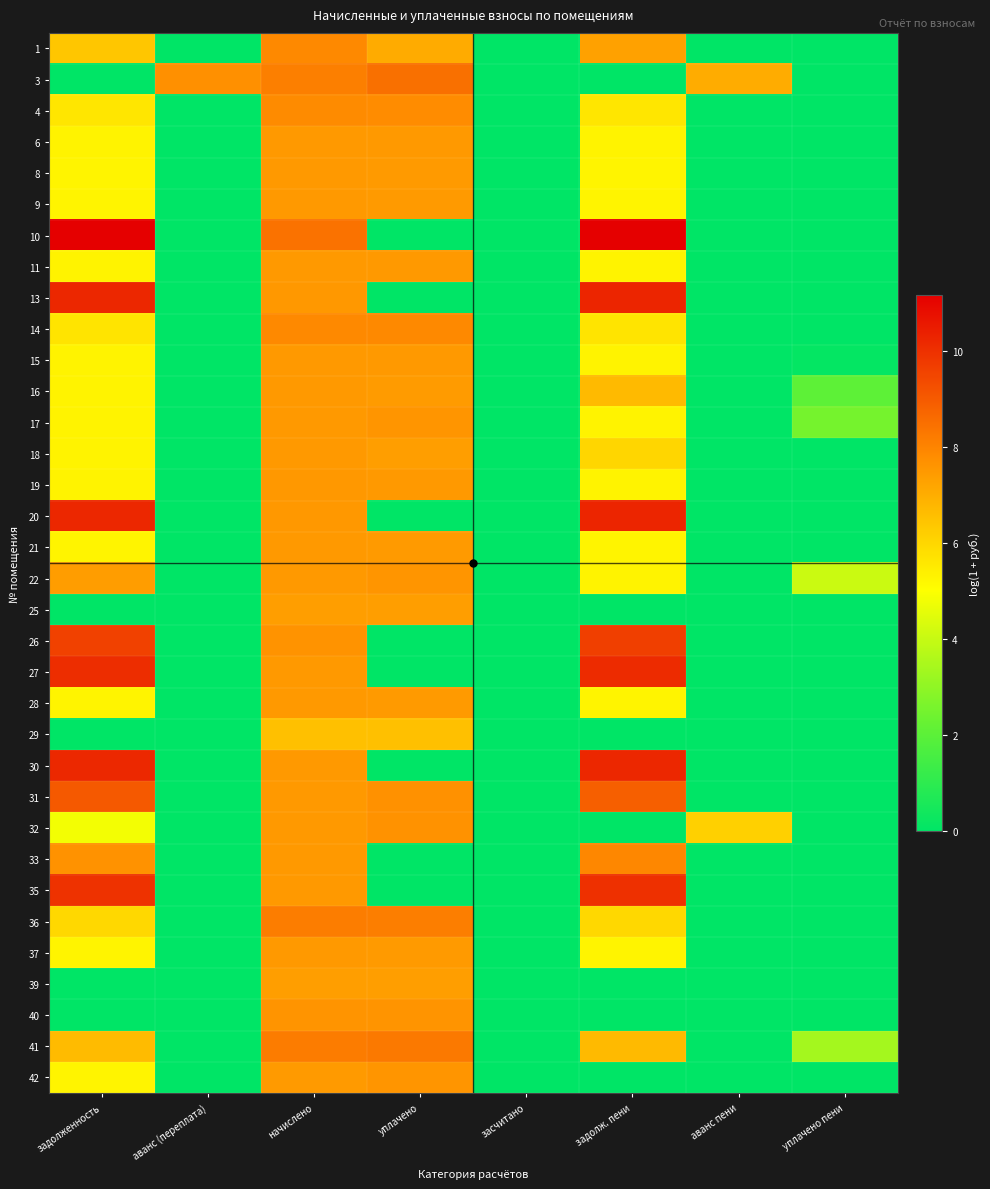

Reading left to right, extract all data points from this chart.

1: задолженность=6.4	аванс (переплата)=0.0	начислено=7.9	уплачено=7.1	засчитано=0.0	задолж. пени=7.3	аванс пени=0.0	уплачено пени=0.0
3: задолженность=0.0	аванс (переплата)=7.7	начислено=8.1	уплачено=8.5	засчитано=0.0	задолж. пени=0.0	аванс пени=7.0	уплачено пени=0.0
4: задолженность=5.6	аванс (переплата)=0.0	начислено=7.8	уплачено=7.8	засчитано=0.0	задолж. пени=5.6	аванс пени=0.0	уплачено пени=0.0
6: задолженность=5.3	аванс (переплата)=0.0	начислено=7.5	уплачено=7.5	засчитано=0.0	задолж. пени=5.3	аванс пени=0.0	уплачено пени=0.0
8: задолженность=5.3	аванс (переплата)=0.0	начислено=7.5	уплачено=7.5	засчитано=0.0	задолж. пени=5.3	аванс пени=0.0	уплачено пени=0.0
9: задолженность=5.3	аванс (переплата)=0.0	начислено=7.5	уплачено=7.5	засчитано=0.0	задолж. пени=5.3	аванс пени=0.0	уплачено пени=0.0
10: задолженность=11.1	аванс (переплата)=0.0	начислено=8.4	уплачено=0.0	засчитано=0.0	задолж. пени=11.2	аванс пени=0.0	уплачено пени=0.0
11: задолженность=5.3	аванс (переплата)=0.0	начислено=7.5	уплачено=7.5	засчитано=0.0	задолж. пени=5.3	аванс пени=0.0	уплачено пени=0.0
13: задолженность=10.2	аванс (переплата)=0.0	начислено=7.5	уплачено=0.0	засчитано=0.0	задолж. пени=10.3	аванс пени=0.0	уплачено пени=0.0
14: задолженность=5.7	аванс (переплата)=0.0	начислено=7.9	уплачено=7.9	засчитано=0.0	задолж. пени=5.7	аванс пени=0.0	уплачено пени=0.0
15: задолженность=5.3	аванс (переплата)=0.0	начислено=7.5	уплачено=7.5	засчитано=0.0	задолж. пени=5.3	аванс пени=0.0	уплачено пени=0.1
16: задолженность=5.3	аванс (переплата)=0.0	начислено=7.5	уплачено=7.4	засчитано=0.0	задолж. пени=6.7	аванс пени=0.0	уплачено пени=2.1
17: задолженность=5.3	аванс (переплата)=0.0	начислено=7.5	уплачено=7.6	засчитано=0.0	задолж. пени=5.3	аванс пени=0.0	уплачено пени=2.5
18: задолженность=5.3	аванс (переплата)=0.0	начислено=7.5	уплачено=7.4	засчитано=0.0	задолж. пени=6.0	аванс пени=0.0	уплачено пени=0.0
19: задолженность=5.3	аванс (переплата)=0.0	начислено=7.5	уплачено=7.5	засчитано=0.0	задолж. пени=5.3	аванс пени=0.0	уплачено пени=0.0
20: задолженность=10.2	аванс (переплата)=0.0	начислено=7.5	уплачено=0.0	засчитано=0.0	задолж. пени=10.3	аванс пени=0.0	уплачено пени=0.0
21: задолженность=5.3	аванс (переплата)=0.0	начислено=7.5	уплачено=7.5	засчитано=0.0	задолж. пени=5.3	аванс пени=0.0	уплачено пени=0.0
22: задолженность=7.4	аванс (переплата)=0.0	начислено=7.5	уплачено=7.6	засчитано=0.0	задолж. пени=5.3	аванс пени=0.0	уплачено пени=4.1
25: задолженность=0.0	аванс (переплата)=0.0	начислено=7.4	уплачено=7.4	засчитано=0.0	задолж. пени=0.0	аванс пени=0.0	уплачено пени=0.0
26: задолженность=9.6	аванс (переплата)=0.0	начислено=7.6	уплачено=0.0	засчитано=0.0	задолж. пени=9.7	аванс пени=0.0	уплачено пени=0.0
27: задолженность=10.1	аванс (переплата)=0.0	начислено=7.5	уплачено=0.0	засчитано=0.0	задолж. пени=10.1	аванс пени=0.0	уплачено пени=0.0
28: задолженность=5.3	аванс (переплата)=0.0	начислено=7.5	уплачено=7.5	засчитано=0.0	задолж. пени=5.3	аванс пени=0.0	уплачено пени=0.0
29: задолженность=0.0	аванс (переплата)=0.0	начислено=6.5	уплачено=6.5	засчитано=0.0	задолж. пени=0.0	аванс пени=0.0	уплачено пени=0.0
30: задолженность=10.2	аванс (переплата)=0.0	начислено=7.5	уплачено=0.0	засчитано=0.0	задолж. пени=10.2	аванс пени=0.0	уплачено пени=0.0
31: задолженность=9.0	аванс (переплата)=0.0	начислено=7.5	уплачено=7.7	засчитано=0.0	задолж. пени=8.9	аванс пени=0.0	уплачено пени=0.0
32: задолженность=4.8	аванс (переплата)=0.0	начислено=7.5	уплачено=7.7	засчитано=0.0	задолж. пени=0.0	аванс пени=6.2	уплачено пени=0.0
33: задолженность=7.7	аванс (переплата)=0.0	начислено=7.5	уплачено=0.0	засчитано=0.0	задолж. пени=7.9	аванс пени=0.0	уплачено пени=0.0
35: задолженность=10.0	аванс (переплата)=0.0	начислено=7.5	уплачено=0.0	засчитано=0.0	задолж. пени=10.0	аванс пени=0.0	уплачено пени=0.0
36: задолженность=6.0	аванс (переплата)=0.0	начислено=8.2	уплачено=8.2	засчитано=0.0	задолж. пени=6.0	аванс пени=0.0	уплачено пени=0.0
37: задолженность=5.3	аванс (переплата)=0.0	начислено=7.5	уплачено=7.5	засчитано=0.0	задолж. пени=5.3	аванс пени=0.0	уплачено пени=0.0
39: задолженность=0.0	аванс (переплата)=0.0	начислено=7.4	уплачено=7.4	засчитано=0.0	задолж. пени=0.0	аванс пени=0.0	уплачено пени=0.0
40: задолженность=0.0	аванс (переплата)=0.0	начислено=7.6	уплачено=7.6	засчитано=0.0	задолж. пени=0.0	аванс пени=0.0	уплачено пени=0.0
41: задолженность=6.7	аванс (переплата)=0.0	начислено=8.2	уплачено=8.3	засчитано=0.0	задолж. пени=6.7	аванс пени=0.0	уплачено пени=3.4
42: задолженность=5.3	аванс (переплата)=0.0	начислено=7.5	уплачено=7.6	засчитано=0.0	задолж. пени=0.0	аванс пени=0.0	уплачено пени=0.0